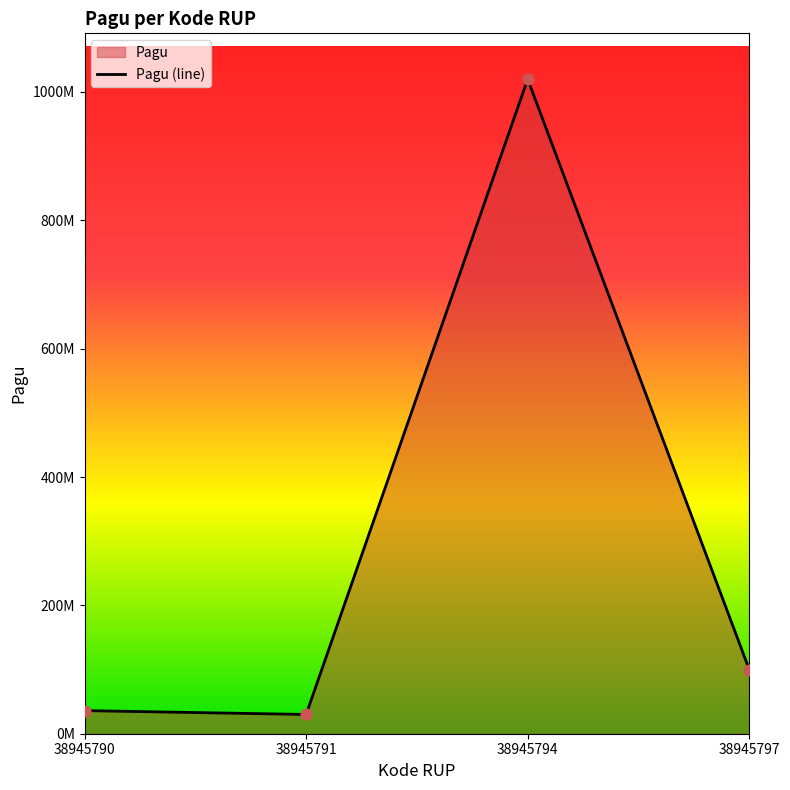

What is the change in value from 38945790 to 38945791?

-6000000